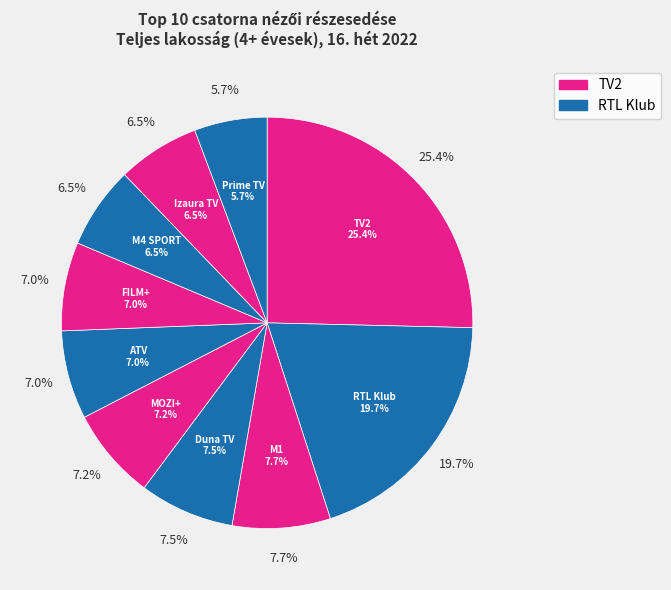

True or false: TV2 accounts for 33% of the total.

False